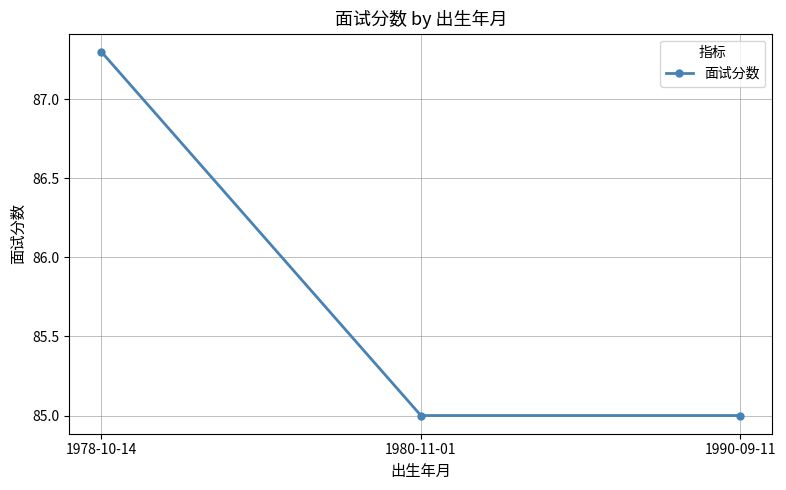

What position from the left is 1980-11-01?

2